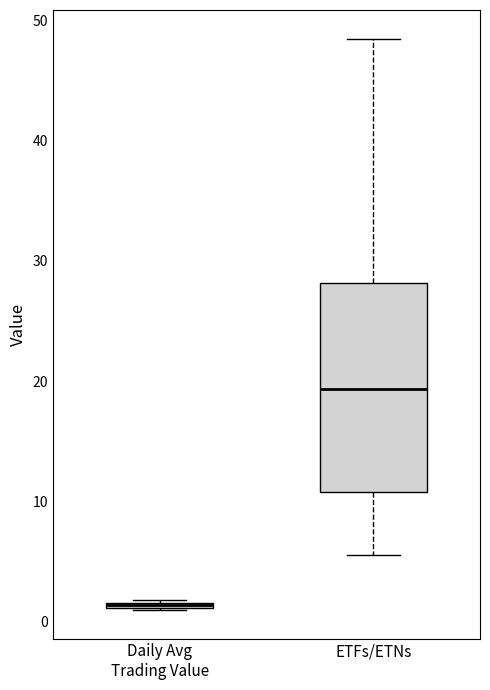

Where is the lower edge of the box for ETFs/ETNs on the y-axis? The values are not printed on the chart, so give them approximately, as read against the axis.

11